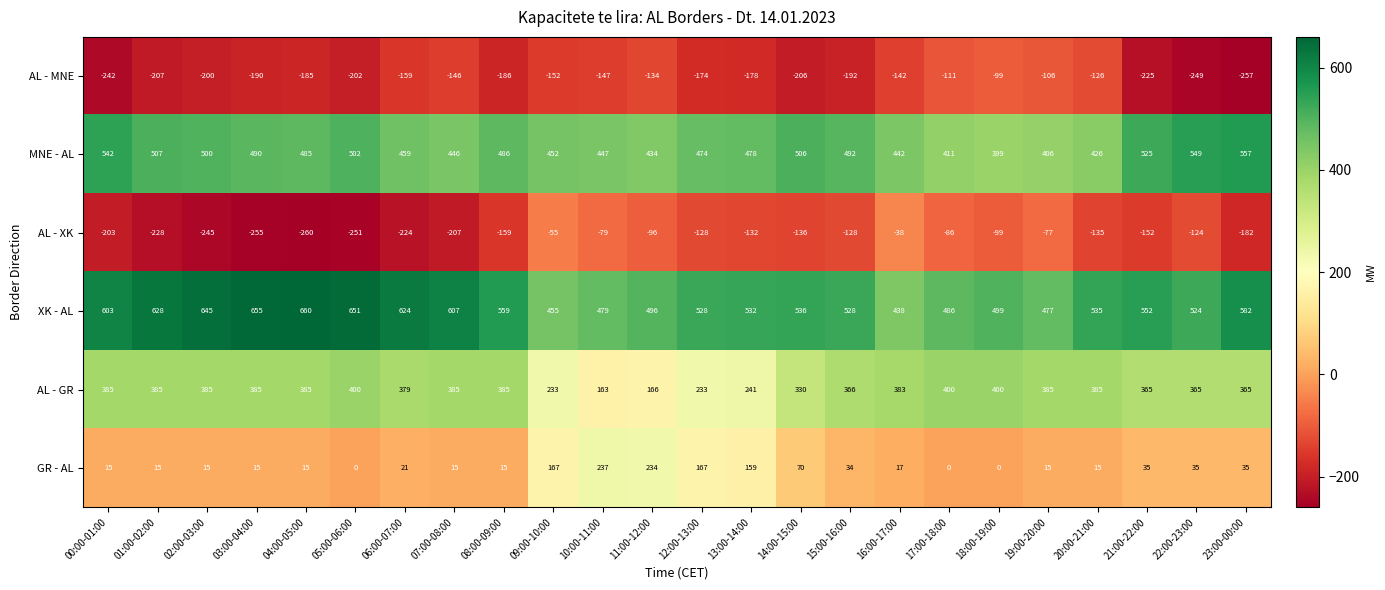

What is the total value across all series at 22:00-23:00?

1100